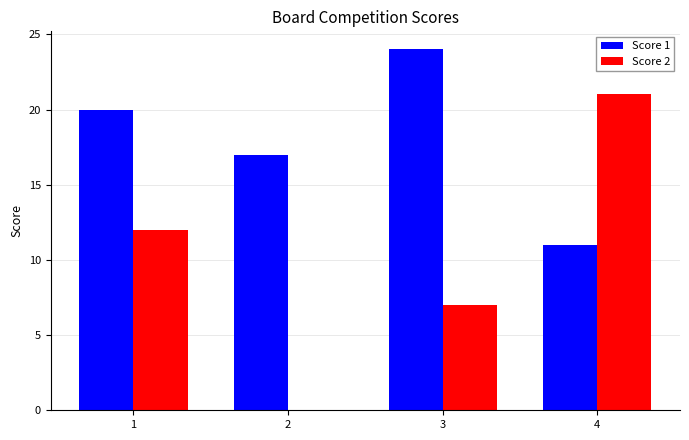

Which series has the largest range (max minus min)?

Score 2